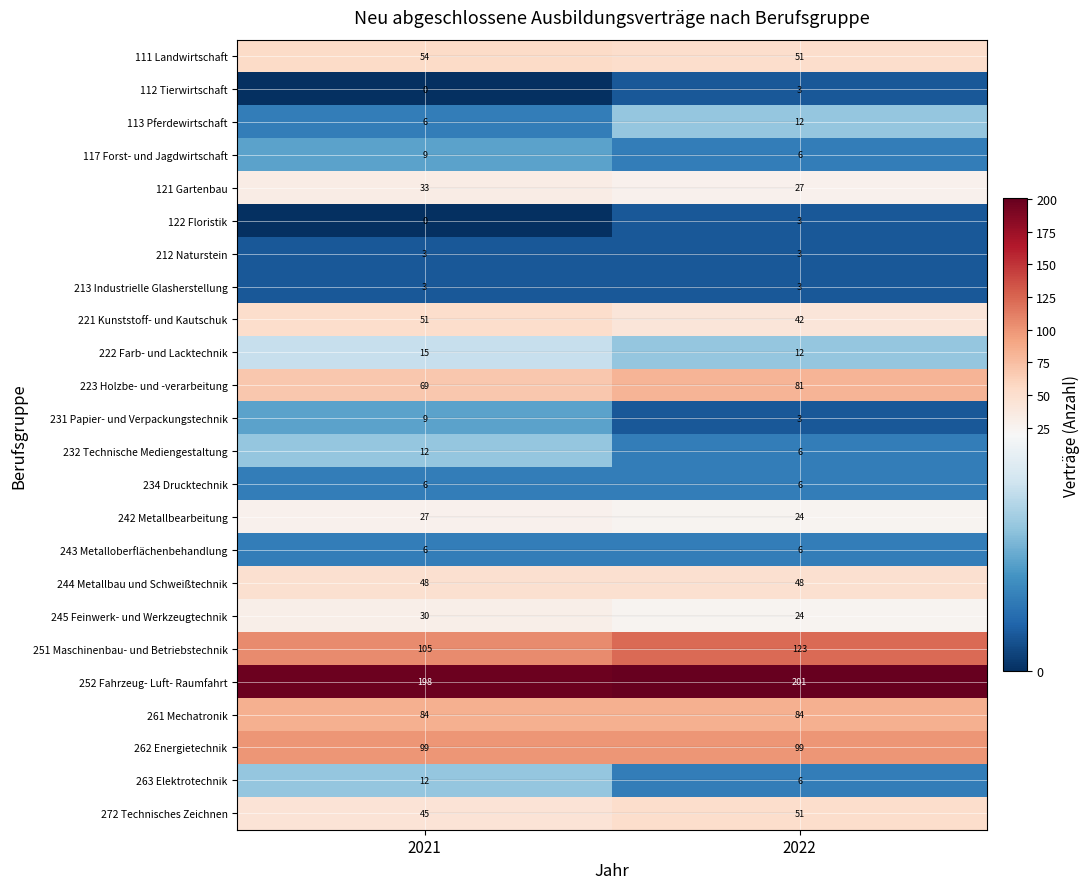

What value does the 242 Metallbearbeitung series have at 2022?

24